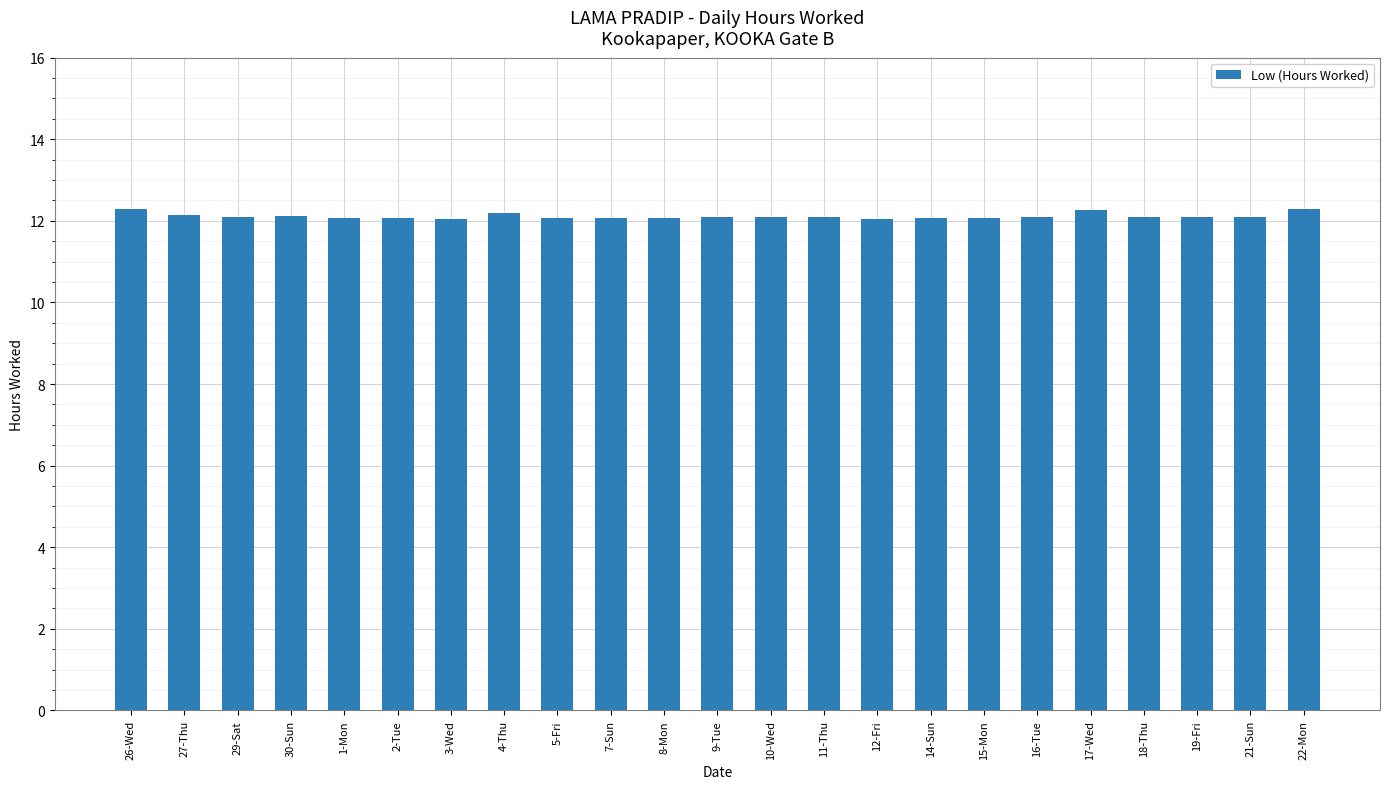

What is the greatest value displayed?

12.3